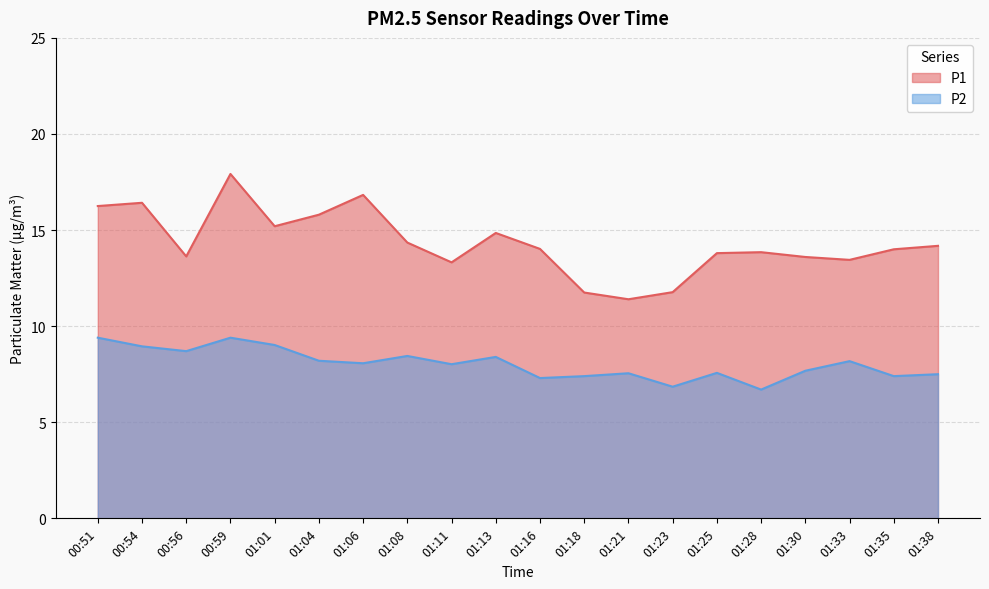

Count the number of categories in the chart.

20